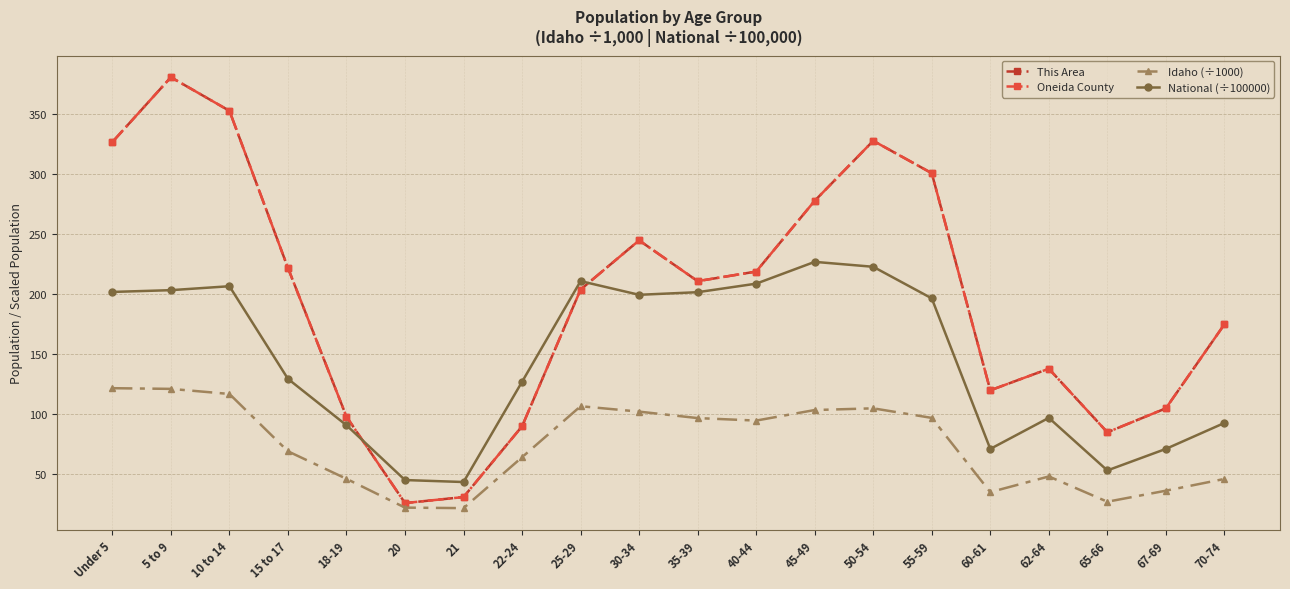

Reading left to right, list all the values displayed in this chart.

This Area: Under 5=327.0	5 to 9=381.0	10 to 14=353.0	15 to 17=222.0	18-19=98.0	20=26.0	21=31.0	22-24=90.0	25-29=204.0	30-34=245.0	35-39=211.0	40-44=219.0	45-49=278.0	50-54=328.0	55-59=301.0	60-61=120.0	62-64=138.0	65-66=85.0	67-69=105.0	70-74=175.0
Oneida County: Under 5=327.0	5 to 9=381.0	10 to 14=353.0	15 to 17=222.0	18-19=98.0	20=26.0	21=31.0	22-24=90.0	25-29=204.0	30-34=245.0	35-39=211.0	40-44=219.0	45-49=278.0	50-54=328.0	55-59=301.0	60-61=120.0	62-64=138.0	65-66=85.0	67-69=105.0	70-74=175.0
Idaho (÷1000): Under 5=121.8	5 to 9=121.2	10 to 14=117.0	15 to 17=69.2	18-19=46.2	20=22.2	21=21.8	22-24=64.2	25-29=106.7	30-34=102.2	35-39=96.8	40-44=94.8	45-49=103.6	50-54=105.0	55-59=97.0	60-61=35.1	62-64=48.2	65-66=27.1	67-69=36.3	70-74=46.1
National (÷100000): Under 5=202.0	5 to 9=203.5	10 to 14=206.8	15 to 17=129.5	18-19=90.9	20=45.2	21=43.5	22-24=127.1	25-29=211.0	30-34=199.6	35-39=201.8	40-44=208.9	45-49=227.1	50-54=223.0	55-59=196.6	60-61=71.1	62-64=97.0	65-66=53.2	67-69=71.2	70-74=92.8